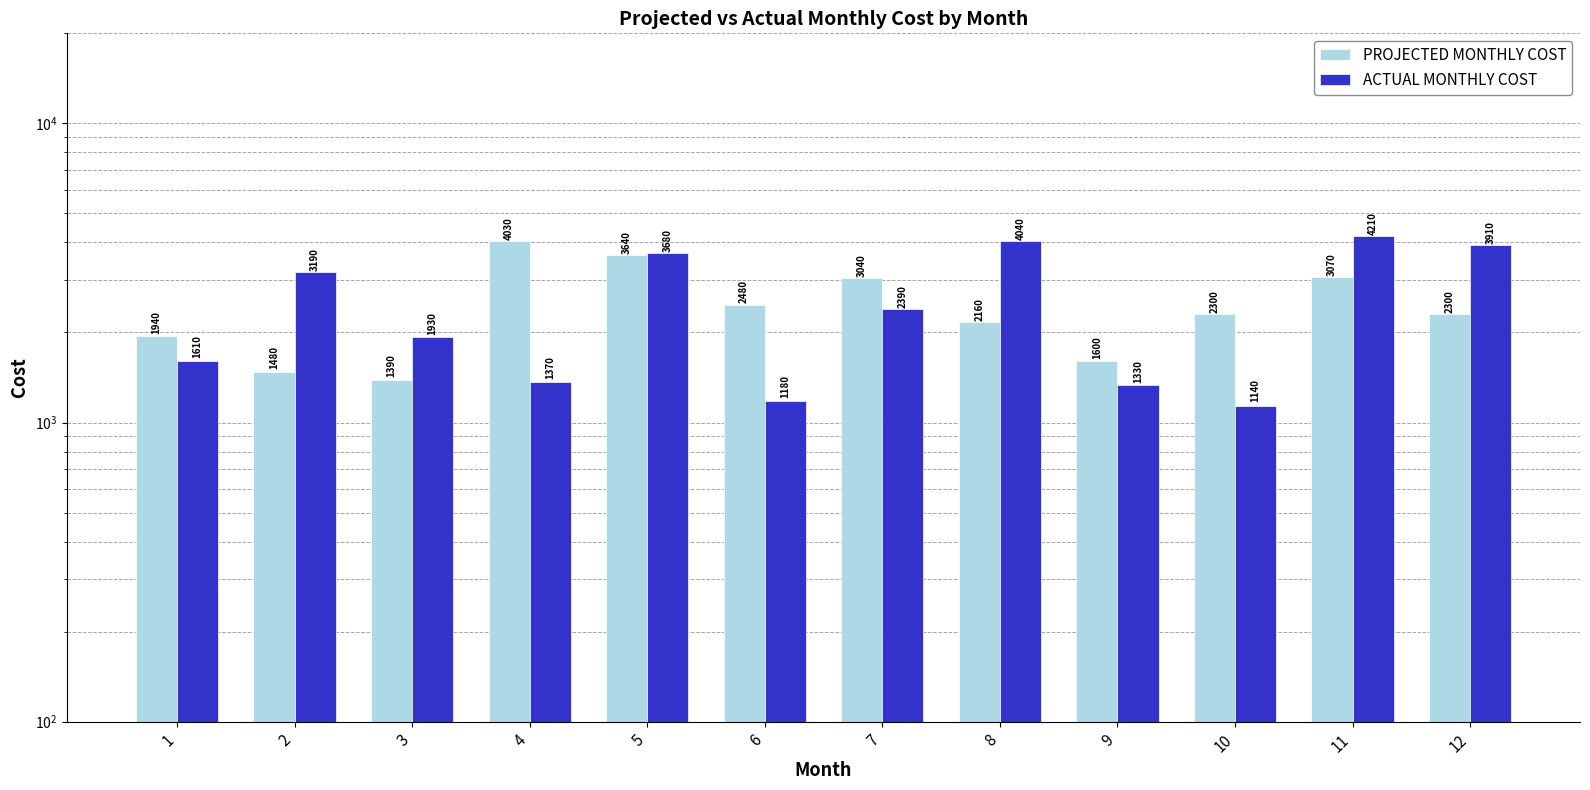

List the labels in order of PROJECTED MONTHLY COST value, smallest first.

3, 2, 9, 1, 8, 10, 12, 6, 7, 11, 5, 4